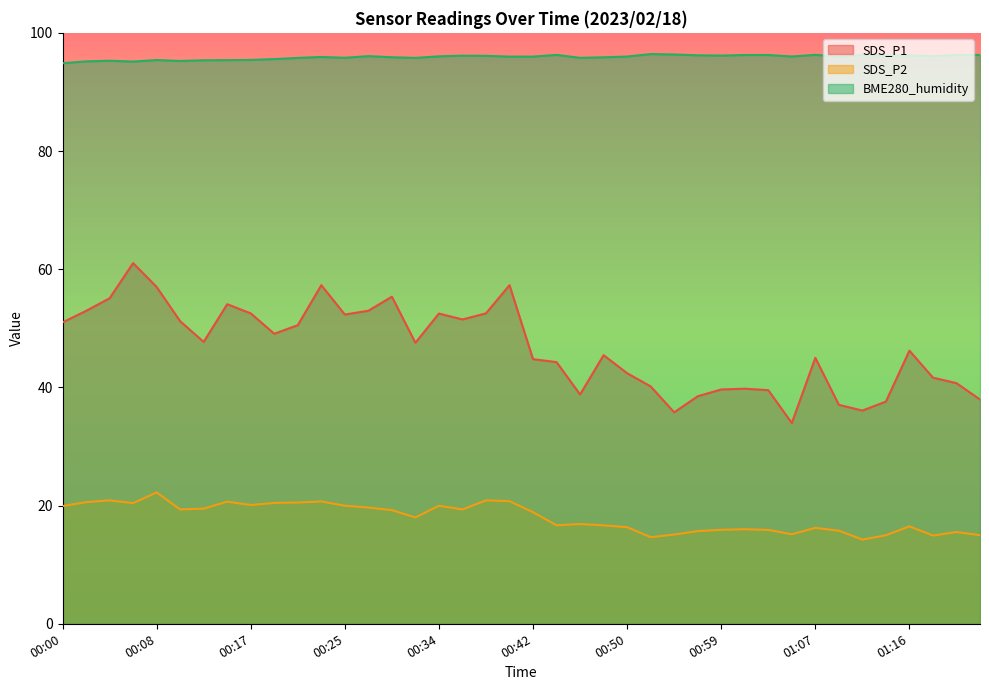

Reading right to left, what are all the values shown in this chart?

SDS_P1: 01:22=38.0	01:20=40.7	01:18=41.6	01:16=46.2	01:14=37.6	01:11=36.1	01:09=37.0	01:07=45.0	01:05=34.0	01:03=39.5	01:01=39.8	00:59=39.6	00:57=38.5	00:55=35.8	00:53=40.2	00:50=42.4	00:48=45.5	00:46=38.8	00:44=44.3	00:42=44.8	00:40=57.3	00:38=52.5	00:36=51.5	00:34=52.5	00:31=47.5	00:29=55.4	00:27=53.0	00:25=52.3	00:23=57.3	00:21=50.5	00:19=49.1	00:17=52.5	00:15=54.1	00:13=47.7	00:10=51.2	00:08=57.0	00:06=61.0	00:04=55.1	00:02=53.0	00:00=51.0
SDS_P2: 01:22=15.0	01:20=15.5	01:18=14.9	01:16=16.5	01:14=15.0	01:11=14.2	01:09=15.8	01:07=16.2	01:05=15.2	01:03=15.9	01:01=16.0	00:59=15.9	00:57=15.7	00:55=15.1	00:53=14.7	00:50=16.4	00:48=16.6	00:46=16.9	00:44=16.7	00:42=18.9	00:40=20.8	00:38=20.9	00:36=19.4	00:34=20.0	00:31=18.0	00:29=19.2	00:27=19.7	00:25=20.0	00:23=20.7	00:21=20.5	00:19=20.4	00:17=20.1	00:15=20.7	00:13=19.5	00:10=19.4	00:08=22.2	00:06=20.4	00:04=20.9	00:02=20.6	00:00=19.9
BME280_humidity: 01:22=96.3	01:20=96.3	01:18=96.0	01:16=96.2	01:14=96.2	01:11=96.2	01:09=96.0	01:07=96.3	01:05=96.0	01:03=96.2	01:01=96.2	00:59=96.2	00:57=96.2	00:55=96.3	00:53=96.4	00:50=96.0	00:48=95.9	00:46=95.8	00:44=96.3	00:42=96.0	00:40=96.0	00:38=96.1	00:36=96.1	00:34=96.0	00:31=95.8	00:29=95.9	00:27=96.1	00:25=95.8	00:23=95.9	00:21=95.8	00:19=95.6	00:17=95.4	00:15=95.4	00:13=95.4	00:10=95.2	00:08=95.4	00:06=95.1	00:04=95.3	00:02=95.2	00:00=94.9